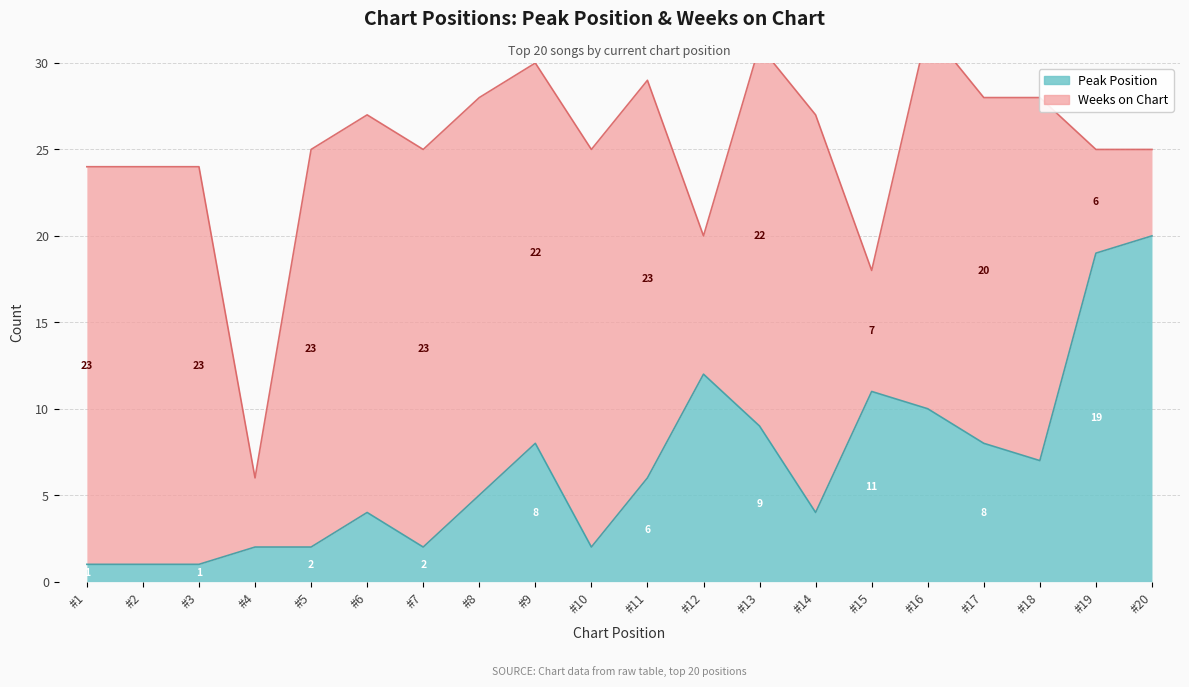

Where is the data nearest to the value 10?

#16